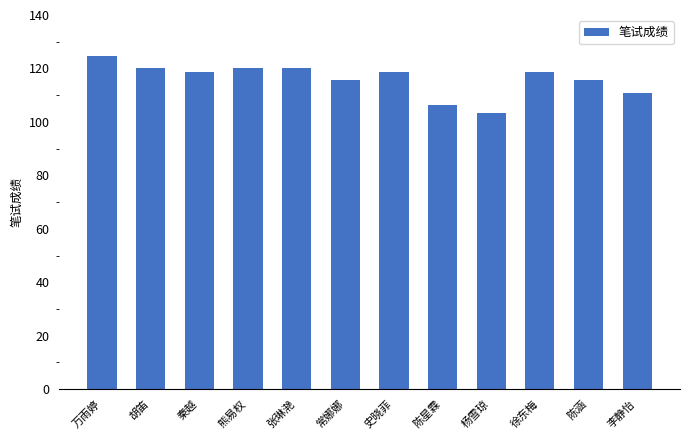

What is the label of the 7th bar from the right?

常娜娜